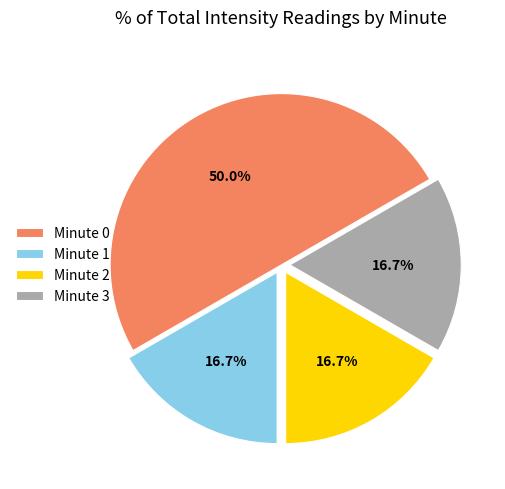

Does Minute 2 represent more than half of the total?

No